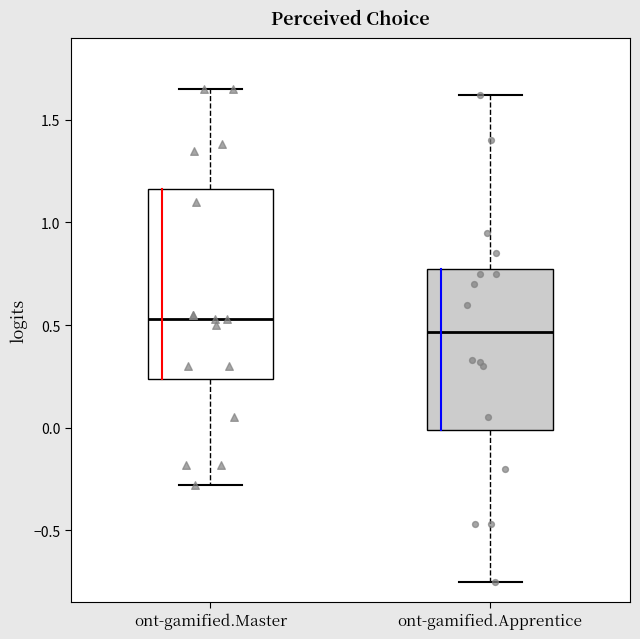

Which box's median line is the highest?

ont-gamified.Master